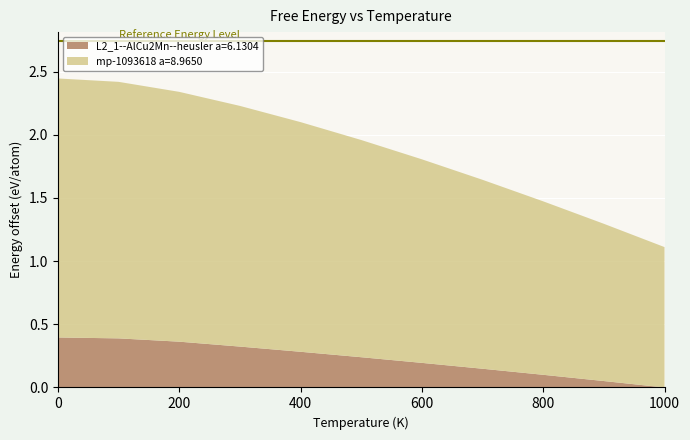

Is it true that L2_1--AlCu2Mn--heusler a=6.1304 equals 0.1 at 600?

False